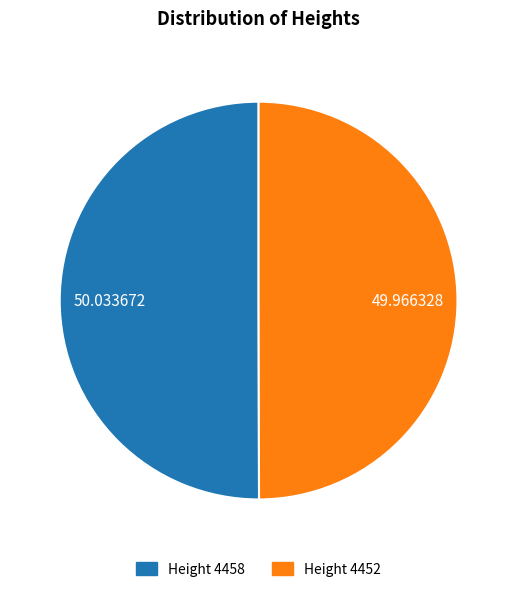

What is the ratio of the value at Height 4452 to the value at Height 4458?

1.0